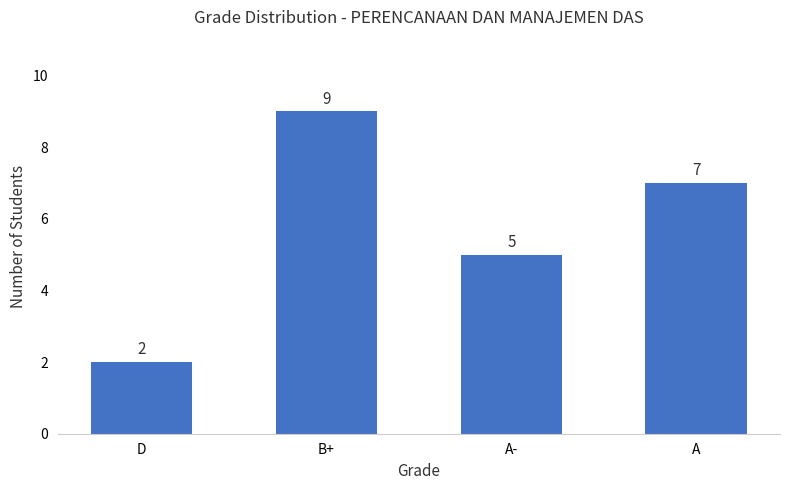

What is the difference between the maximum and minimum values?

7